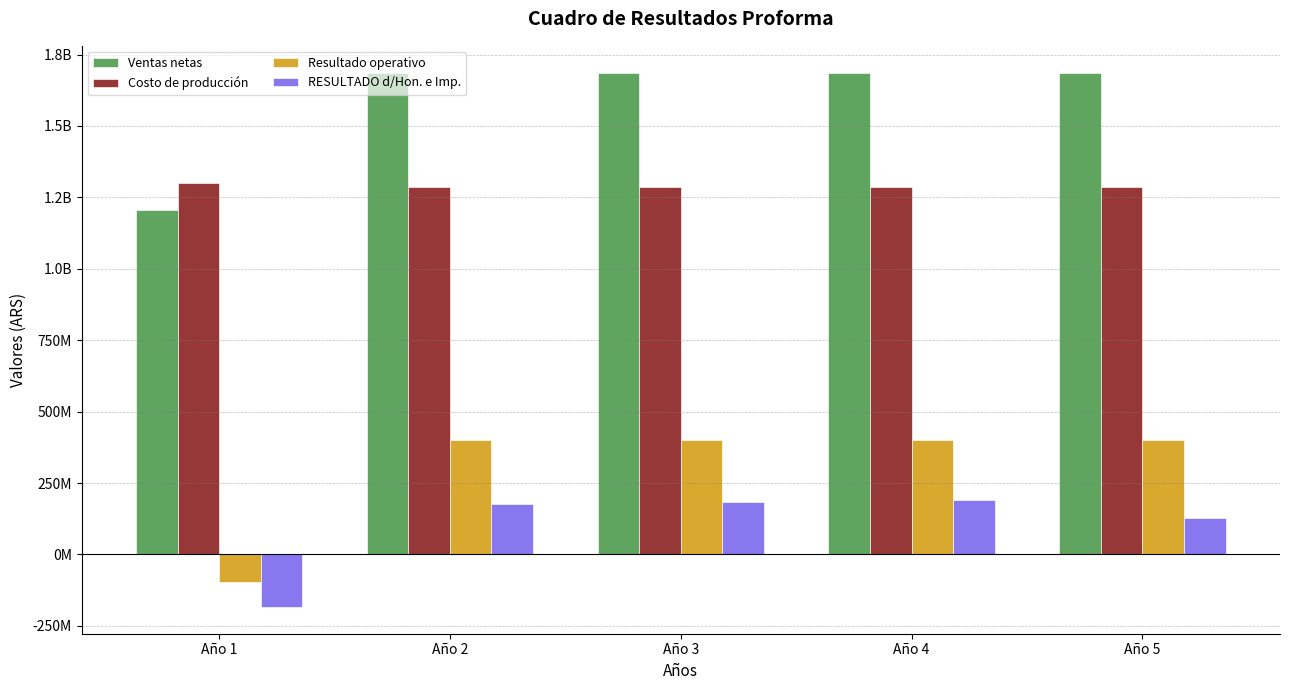

Are the bars grouped side by side (vs. stacked)?

Yes